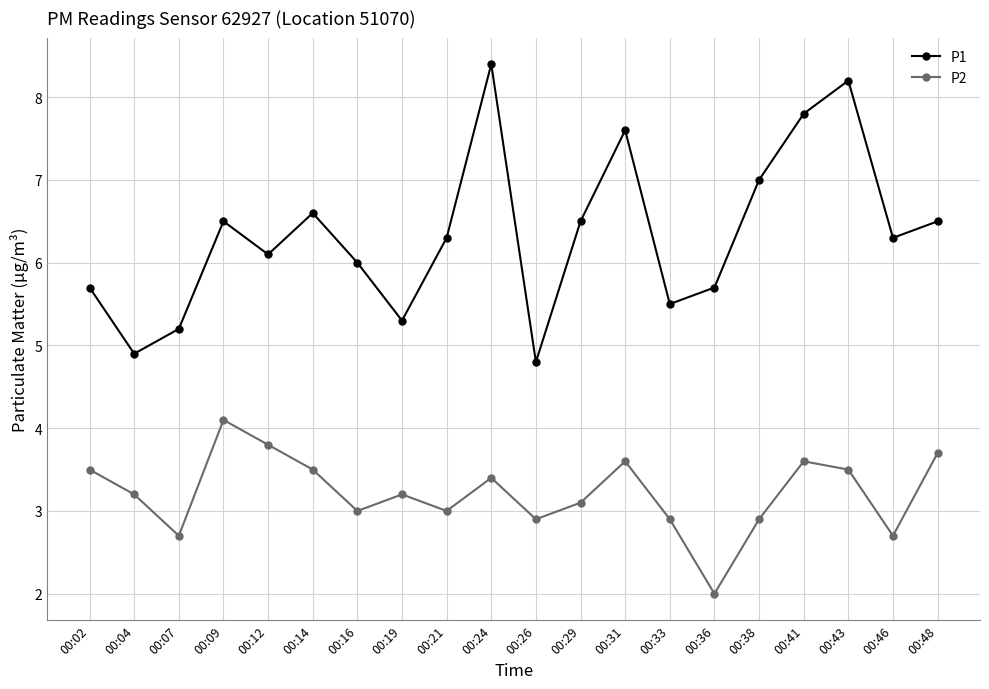

List the series in order of their overall mean, highest first.

P1, P2